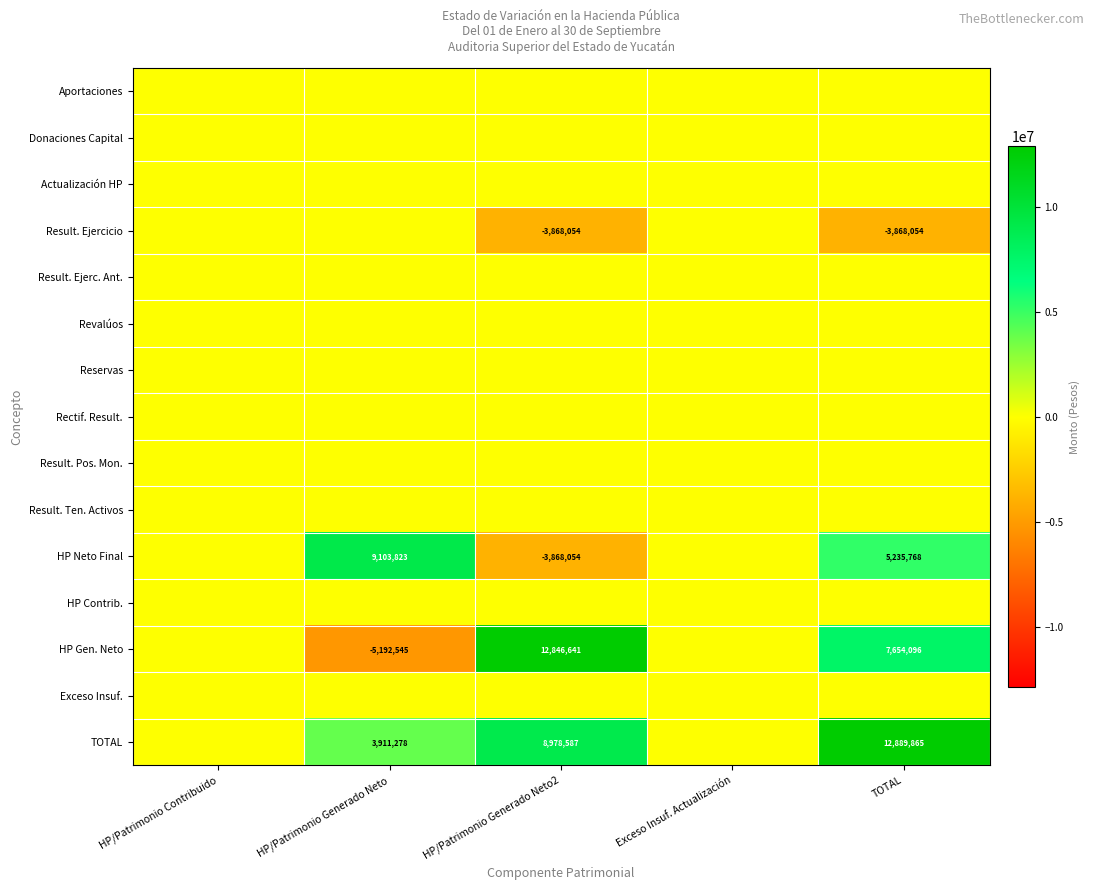

True or false: HP Gen. Neto has a value of 7654096 at TOTAL.

True